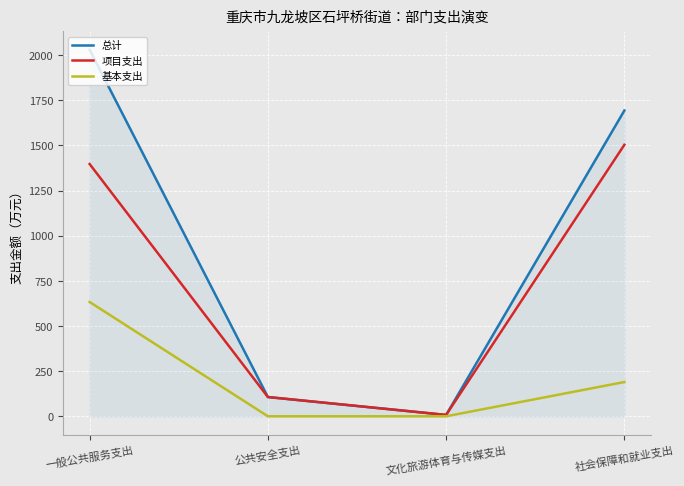

How many categories are shown in the chart?

4